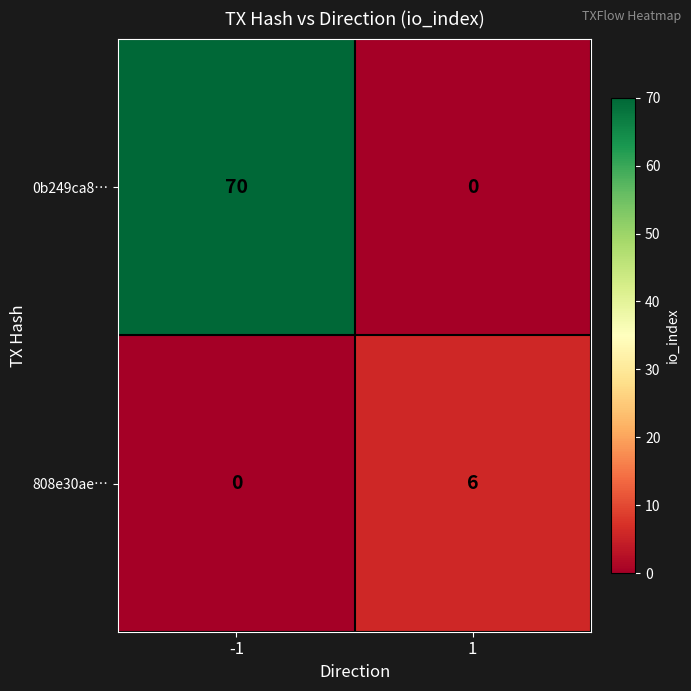

Count the number of data series in this chart.

2